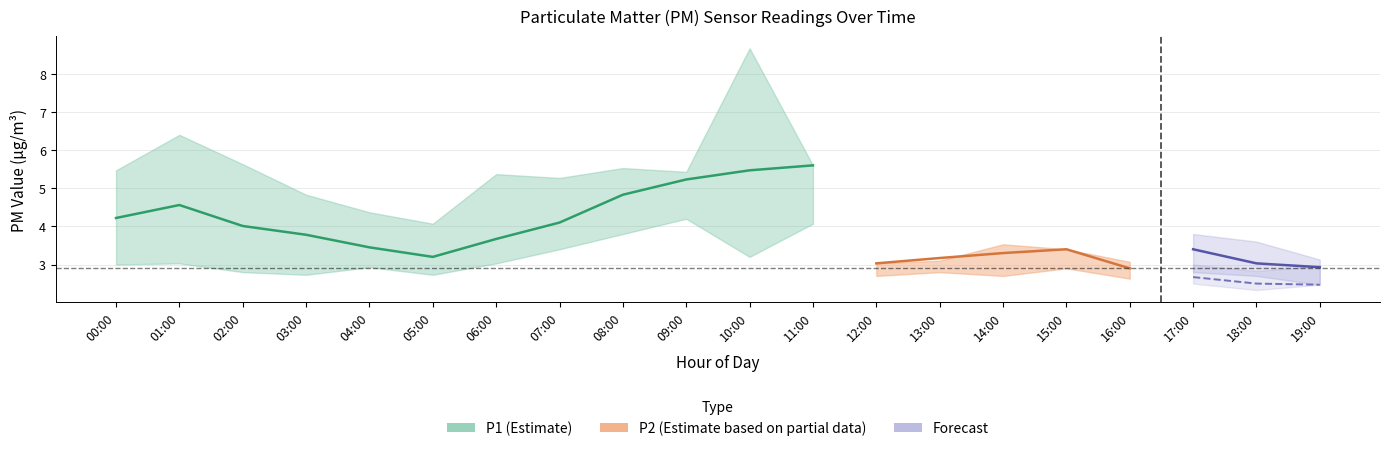

The value of P1 at 18:00 is 1.8. True or false?

False